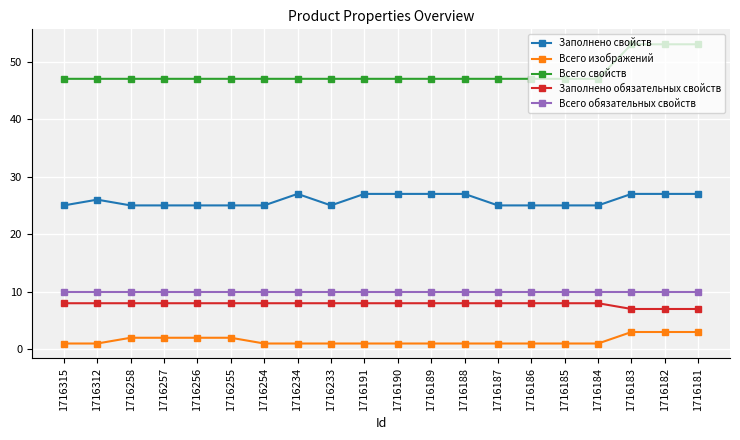

Which series has the widest spread of values?

Всего свойств